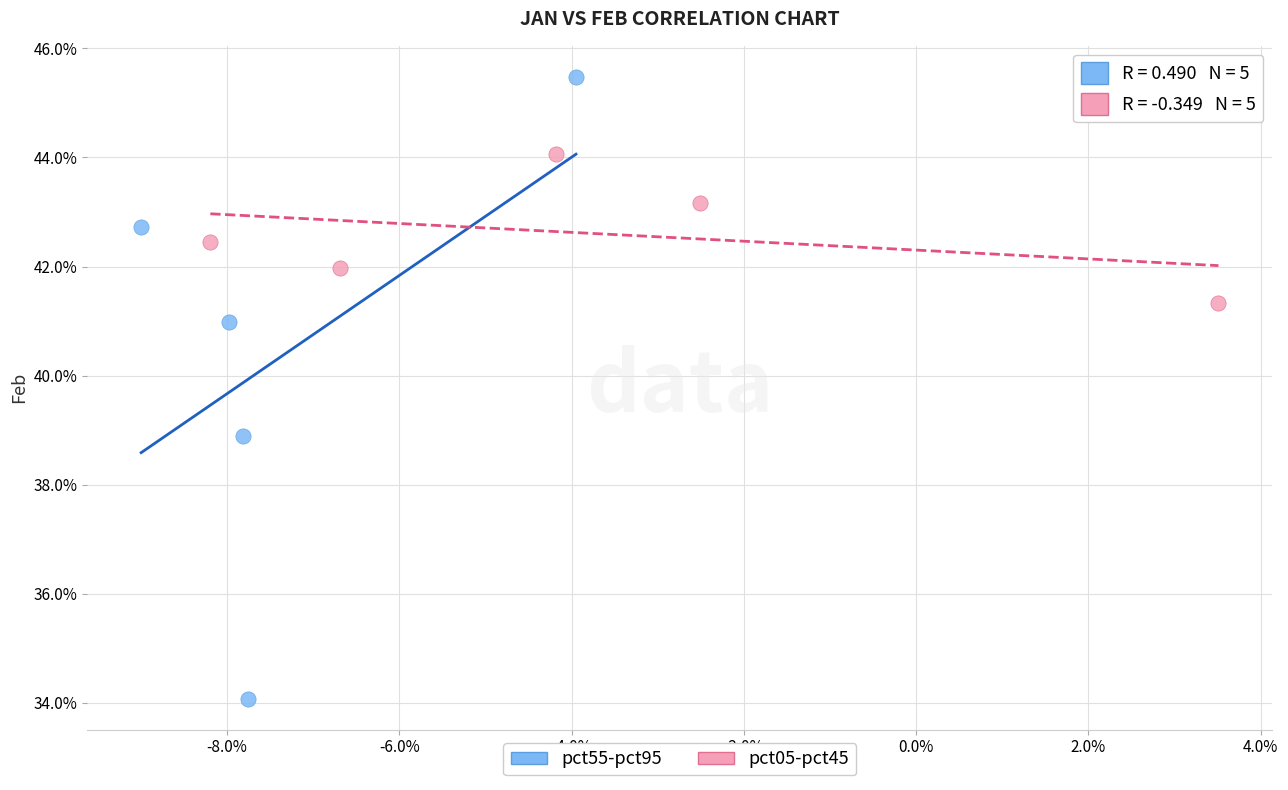

What are all the series names shown in the legend?

pct55-pct95, pct05-pct45